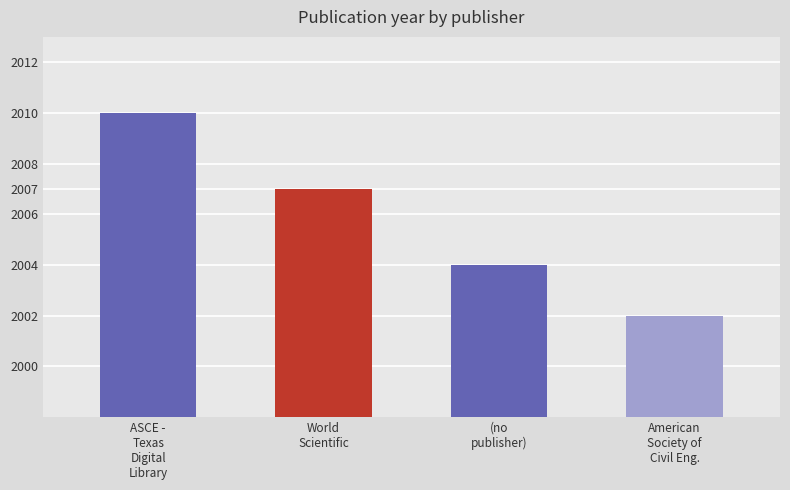

What is the label of the 4th bar from the right?

ASCE -
Texas
Digital
Library